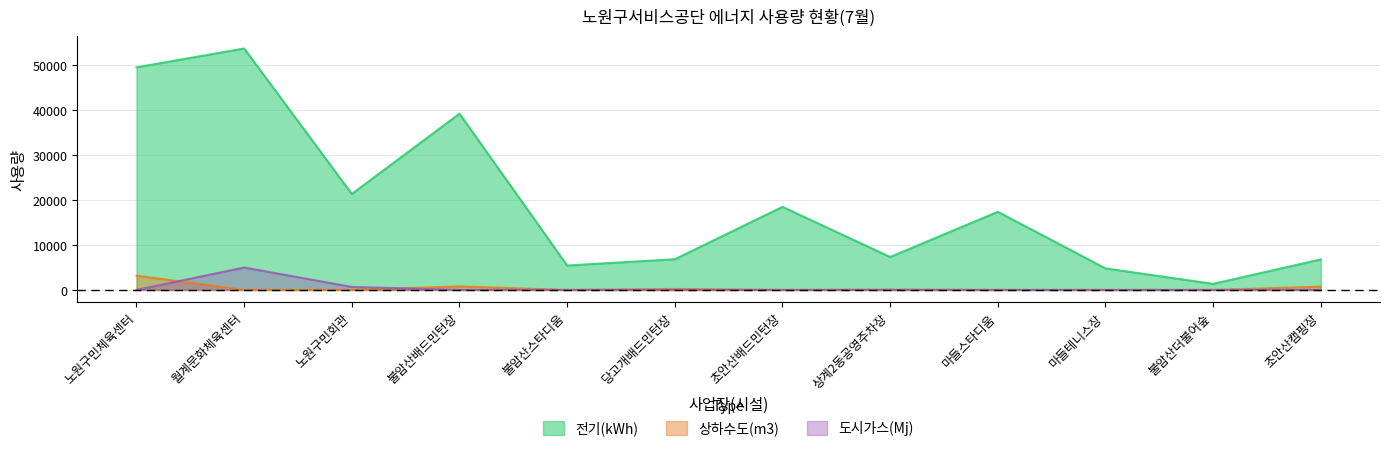

How many values in the 전기(kWh) series exceed 17379?

5